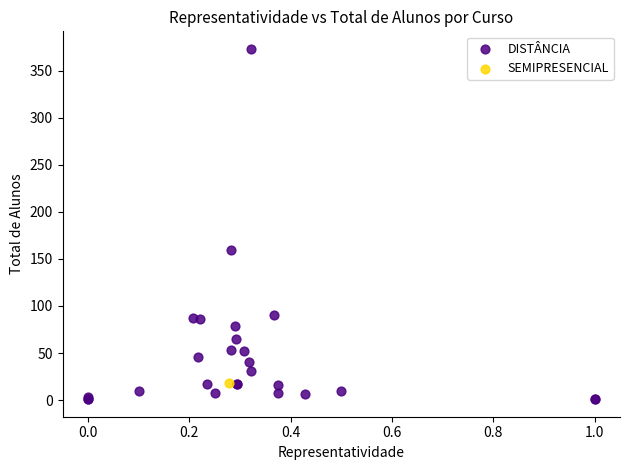

What are all the series names shown in the legend?

DISTÂNCIA, SEMIPRESENCIAL